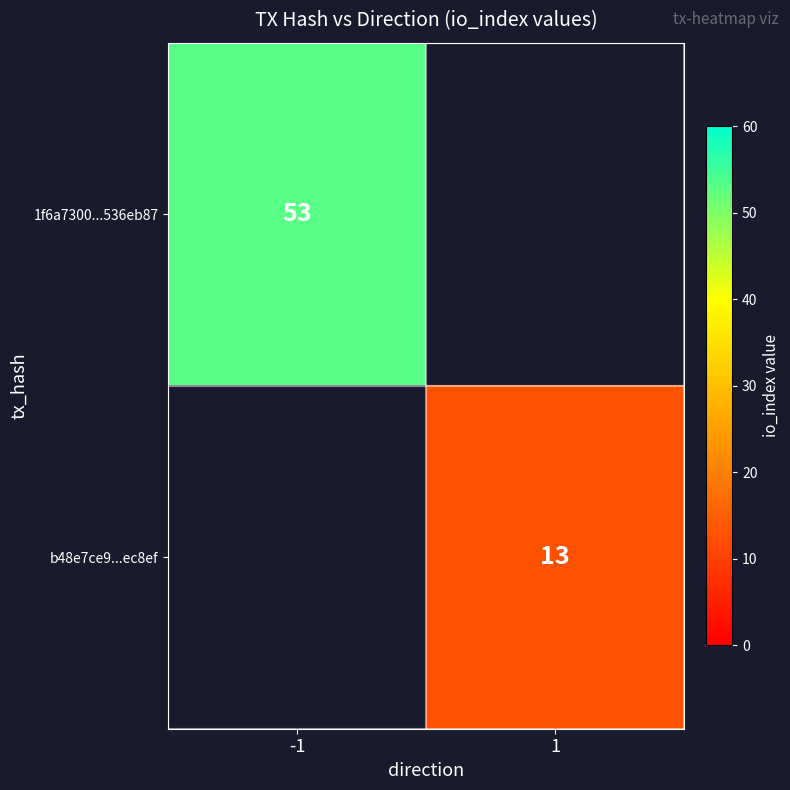

Is it true that 1f6a7300...536eb87 equals 53 at -1?

True